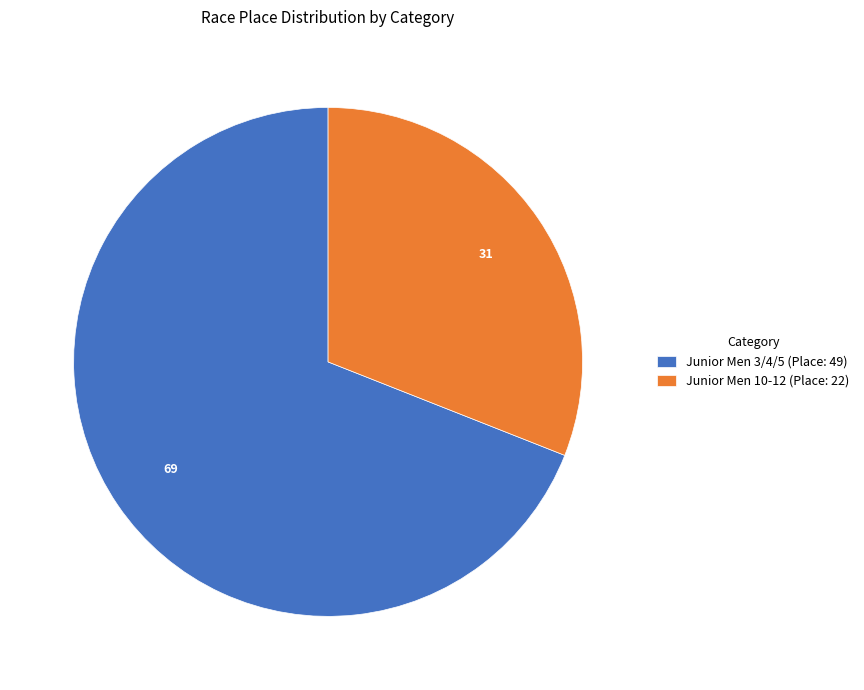

Does any single category account for the majority?

Yes